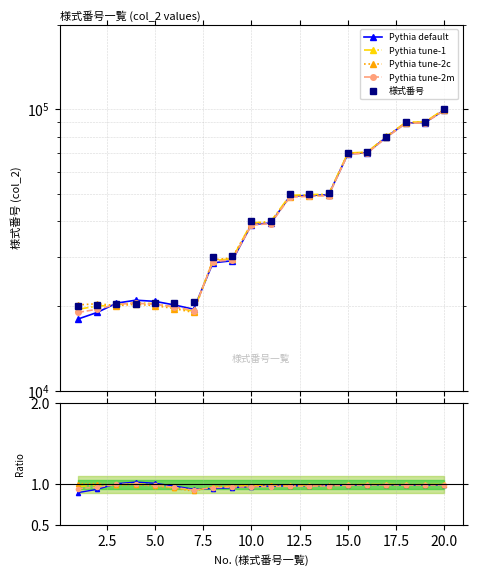

At how many categories does at least one series exceed 2429?

20